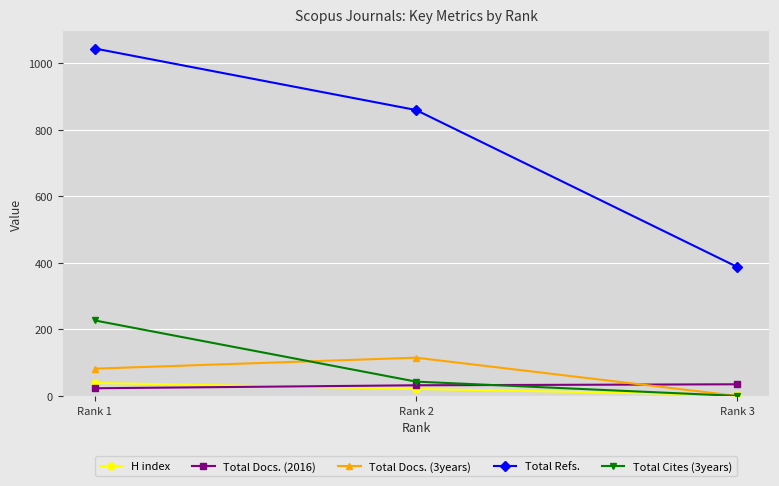

Does the chart have visible grid lines?

Yes